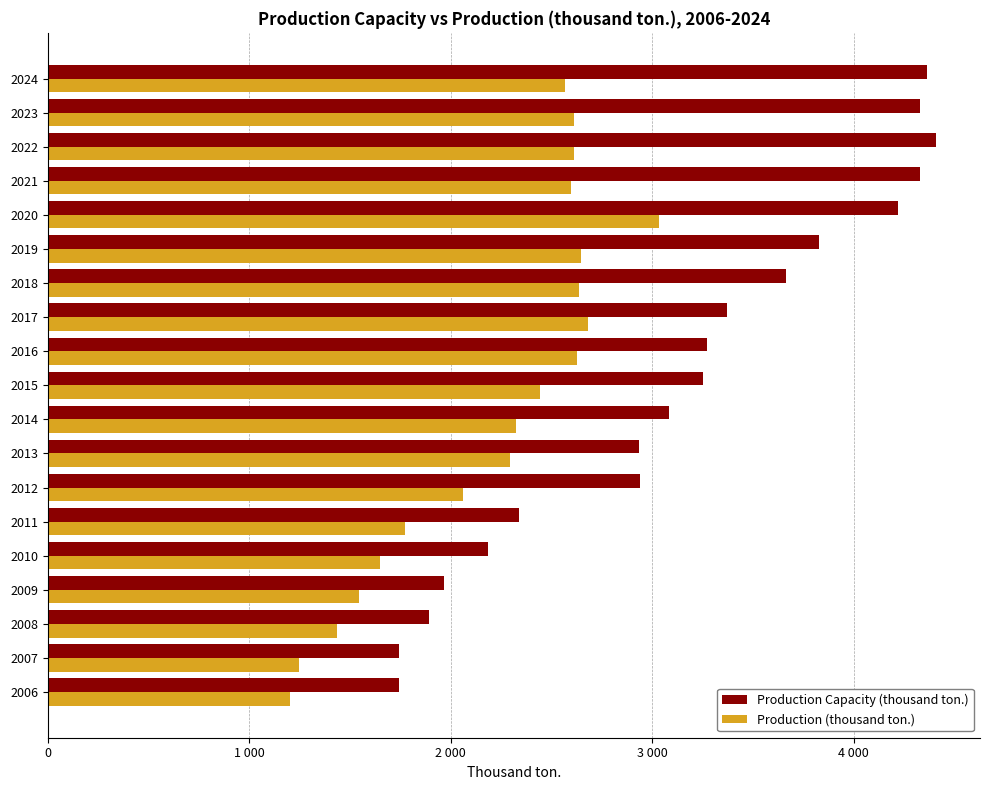

What are all the series names shown in the legend?

Production Capacity (thousand ton.), Production (thousand ton.)